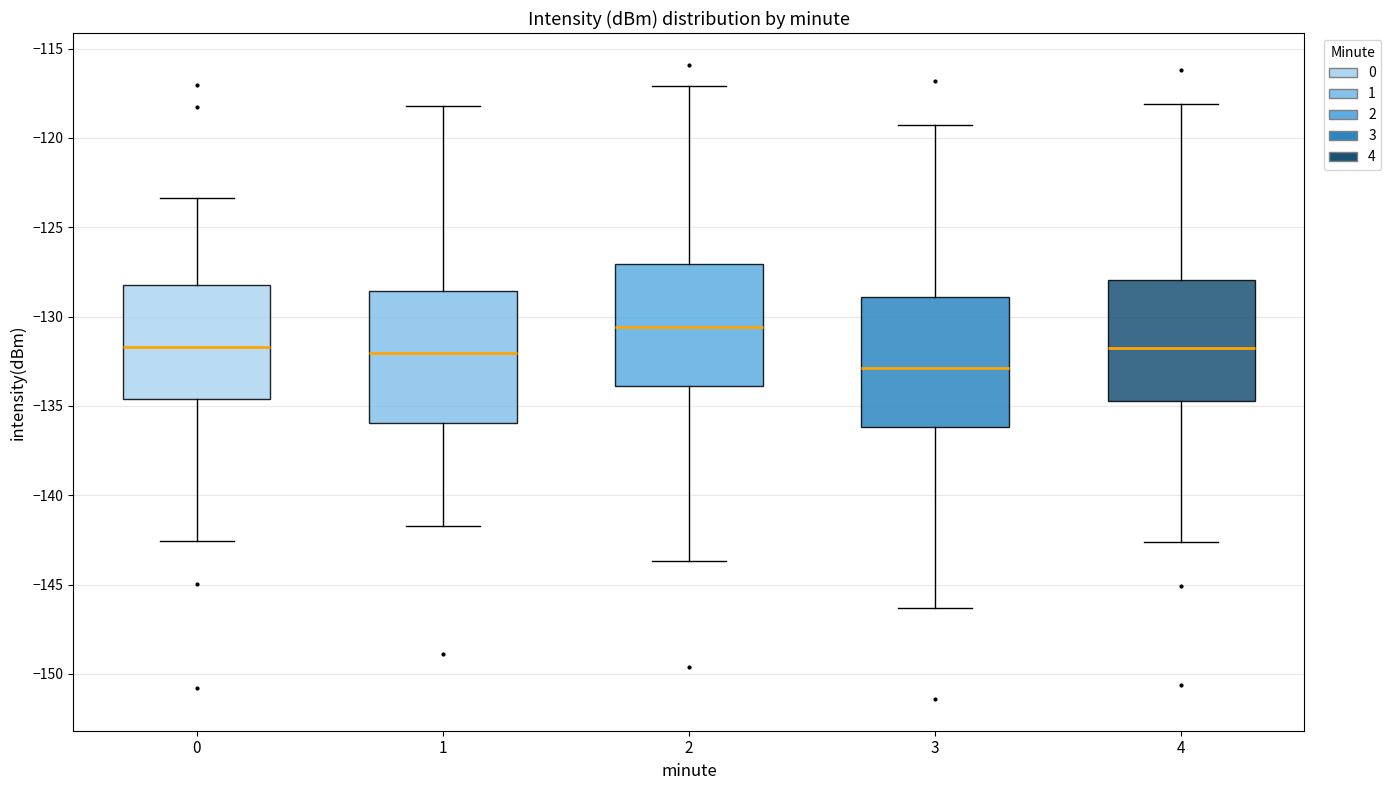

Reading left to right, transcribe this box plot: for each box, give where its median line is, the range the box spans, and where its two whiskers end, as read against the y-axis. The values are not printed on the chart, so give them approximately, as read against the axis.

0: median -131.5, box -134.5 to -128.0, whiskers -142.5 to -123.5
1: median -132.0, box -136.0 to -128.5, whiskers -141.5 to -118.0
2: median -130.5, box -134.0 to -127.0, whiskers -143.5 to -117.0
3: median -133.0, box -136.0 to -129.0, whiskers -146.5 to -119.5
4: median -131.5, box -134.5 to -128.0, whiskers -142.5 to -118.0